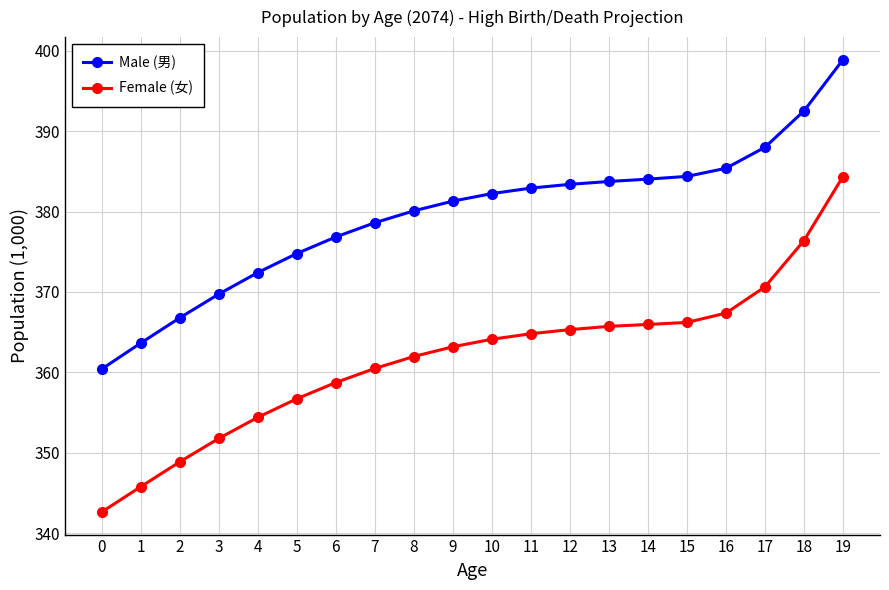

What is the approximate value of Female (女) at 11?

364.8